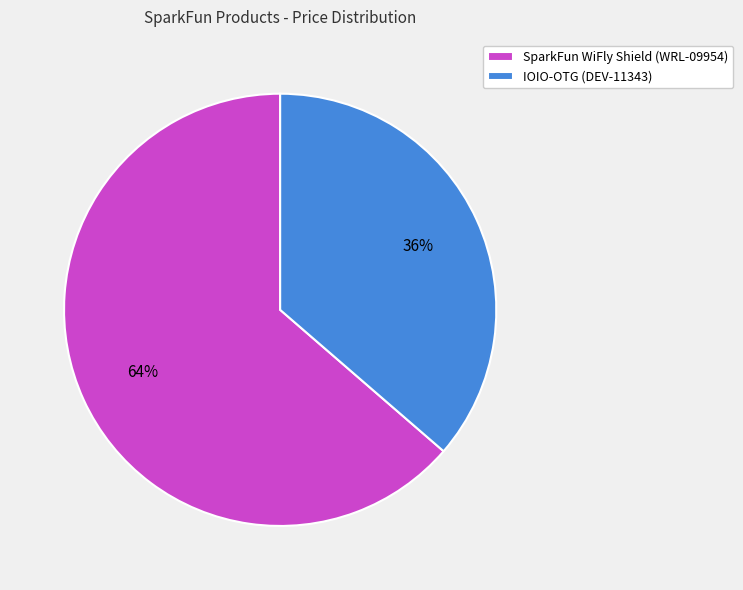

To the nearest percent, what percentage of the pie is SparkFun WiFly Shield (WRL-09954)?

64%